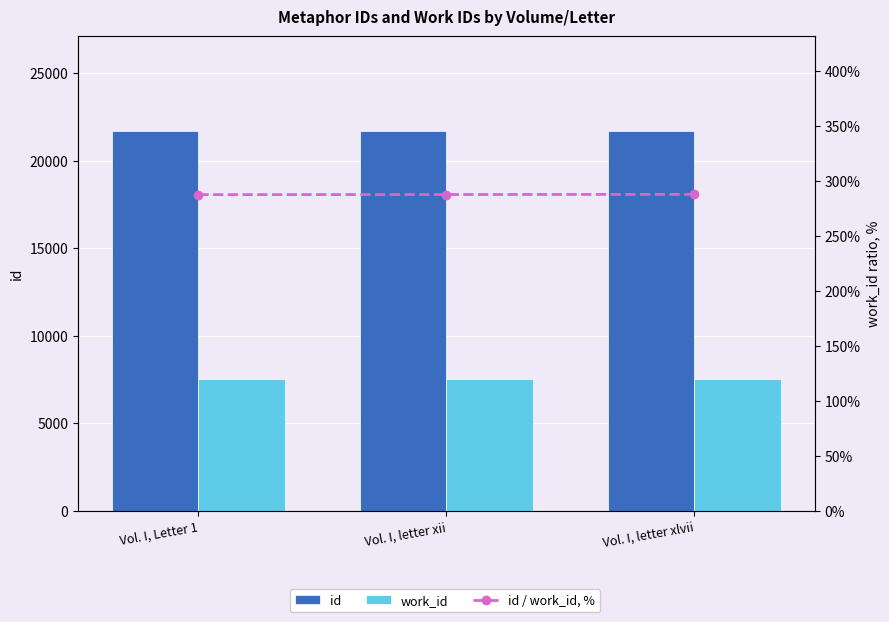

What is the sum of all id values?

65022.0